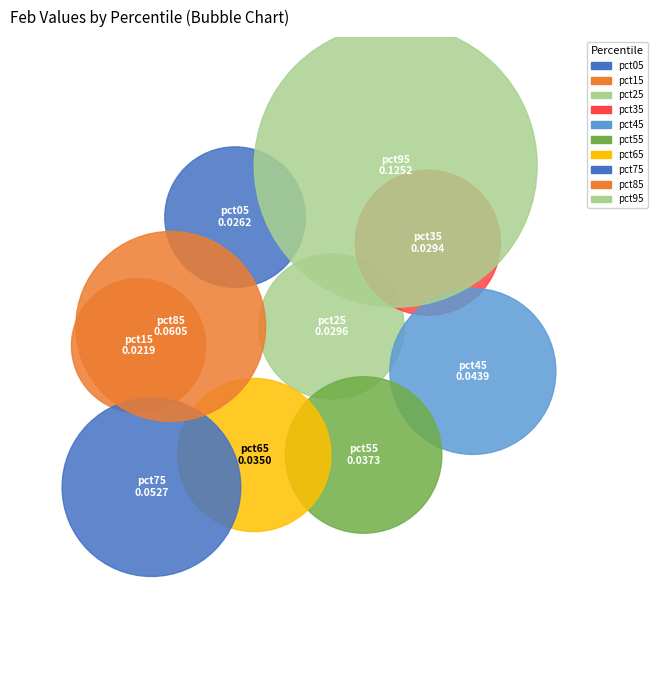

How many slices are in this pie chart?

10